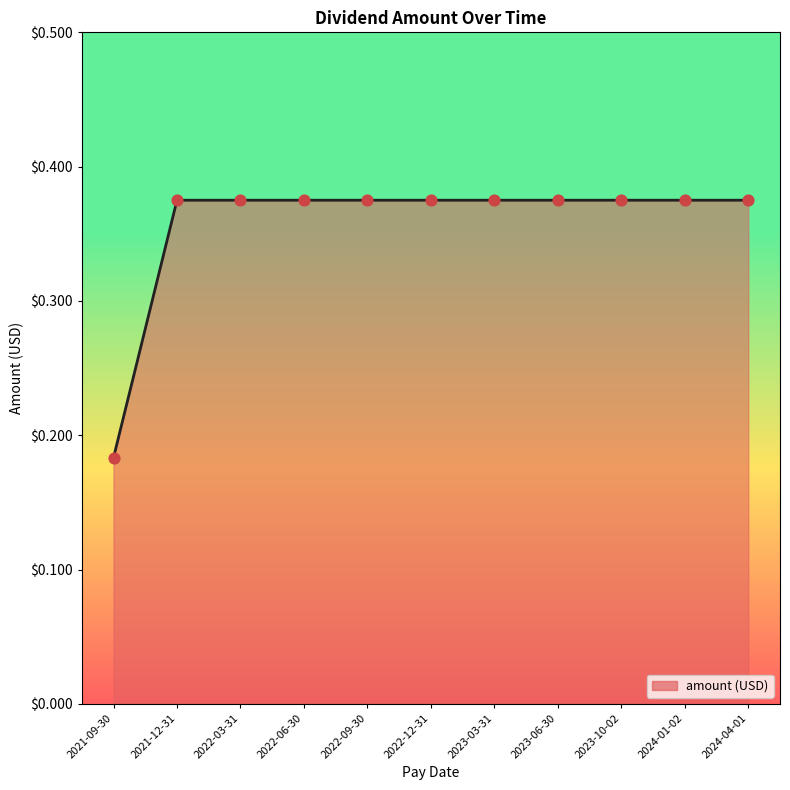

What is the change in value from 2021-09-30 to 2022-06-30?

+0.2